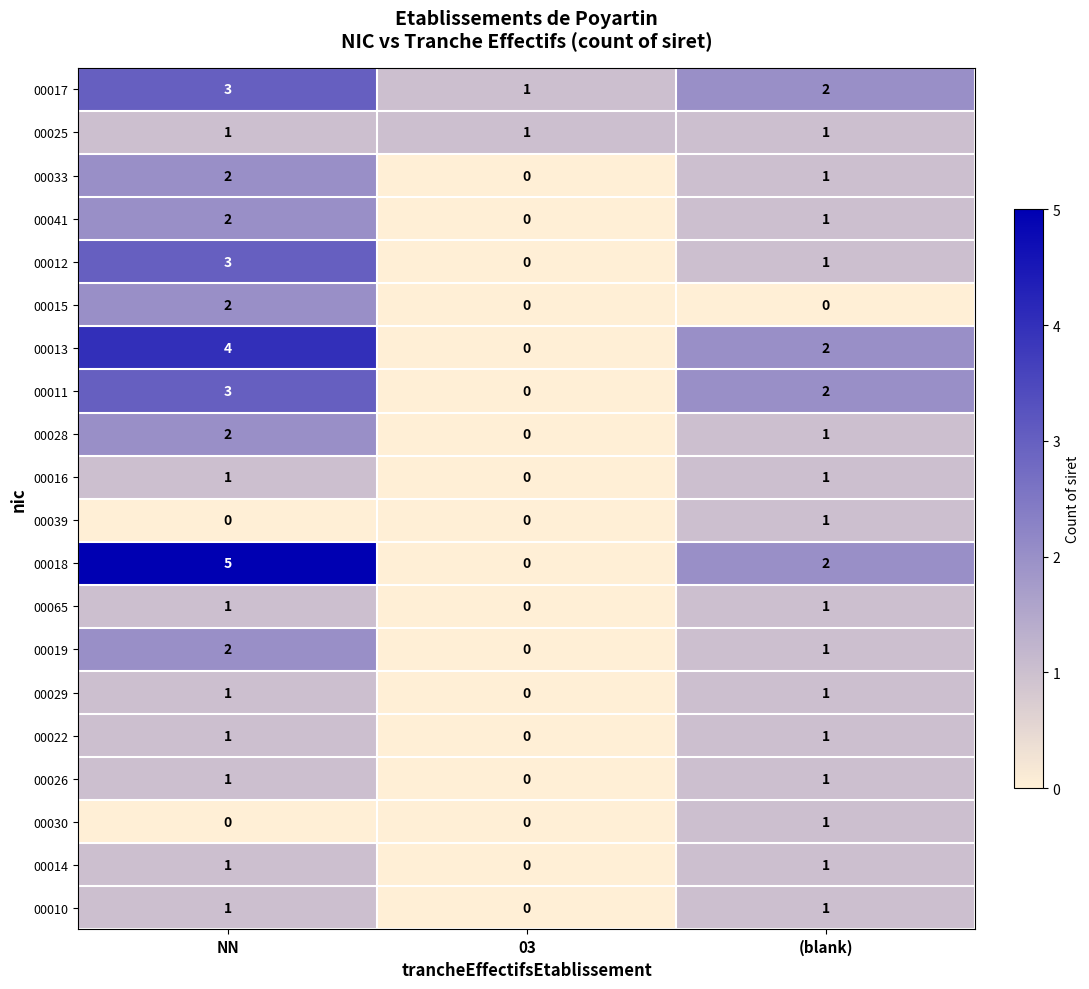

How many 00039 values are between 0 and 1?

3